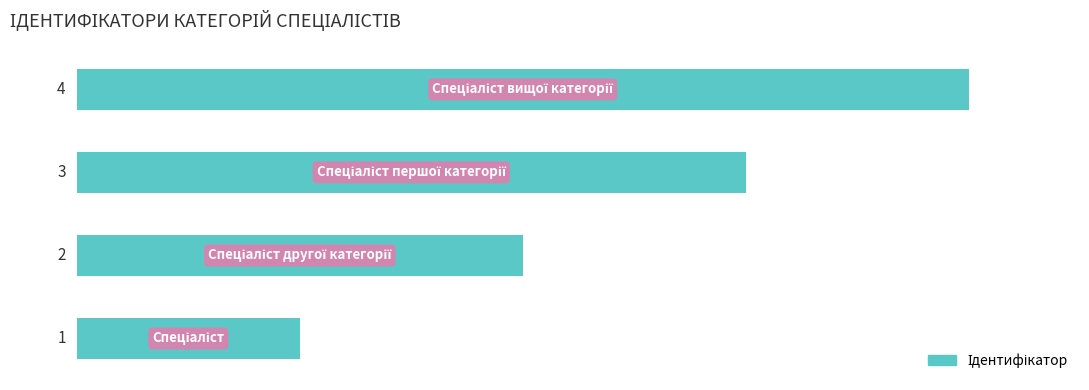

Count the values in the range 2 to 4.

3